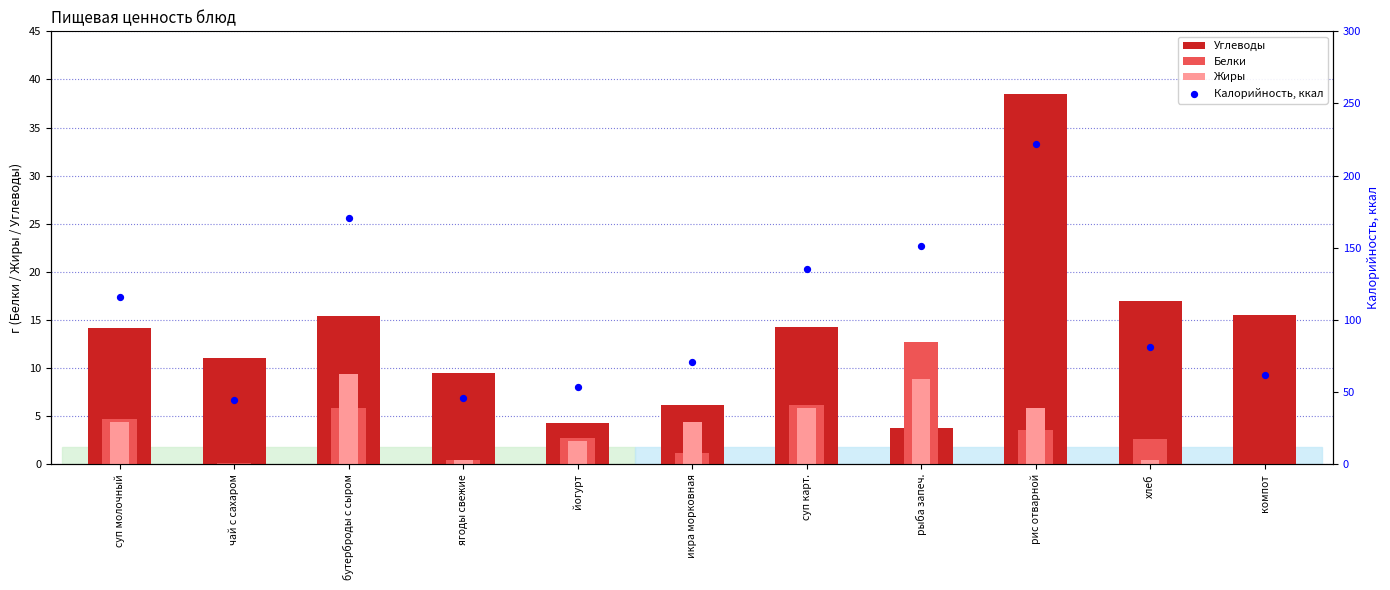

What are all the series names shown in the legend?

Углеводы, Белки, Жиры, Калорийность, ккал